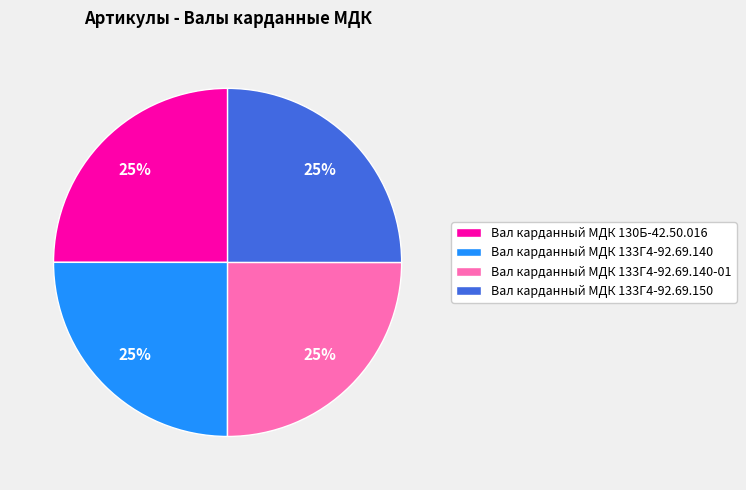

To the nearest percent, what portion does Вал карданный МДК 133Г4-92.69.150 represent?

25%